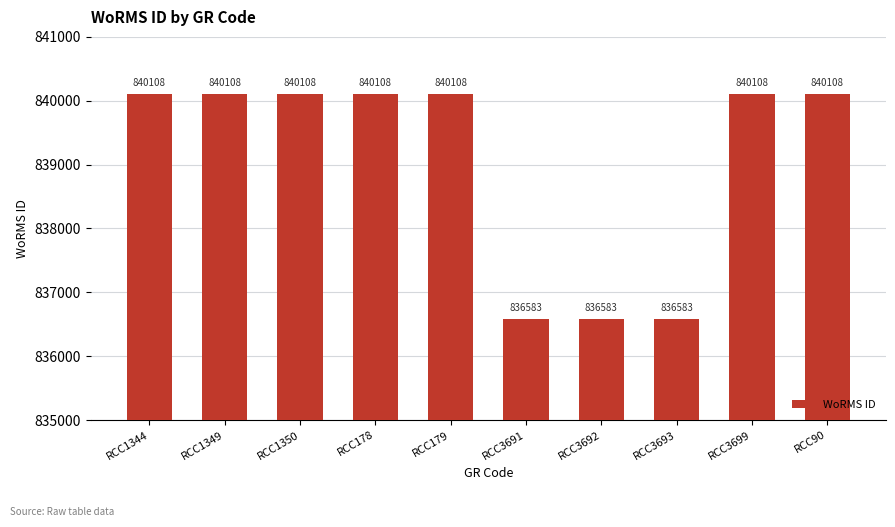

What is the greatest value displayed?

840108